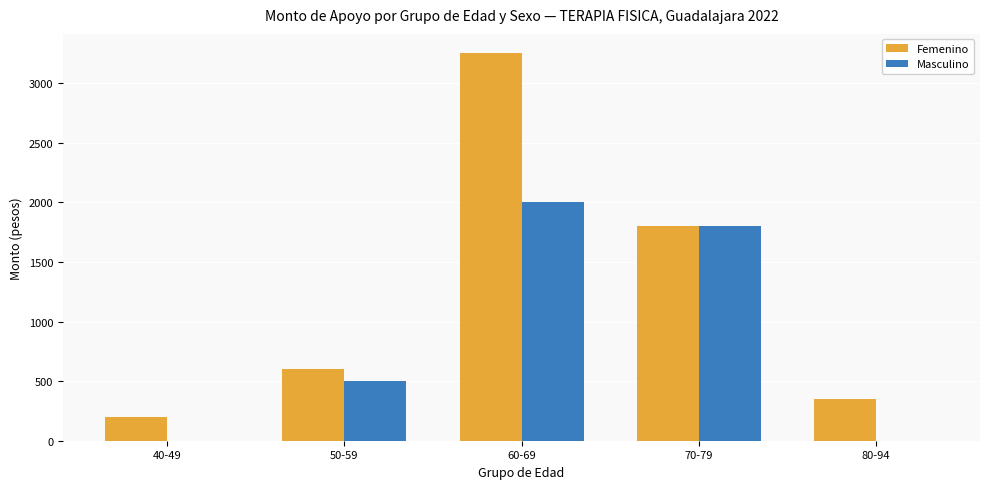

At which label is Femenino closest to 1725?

70-79